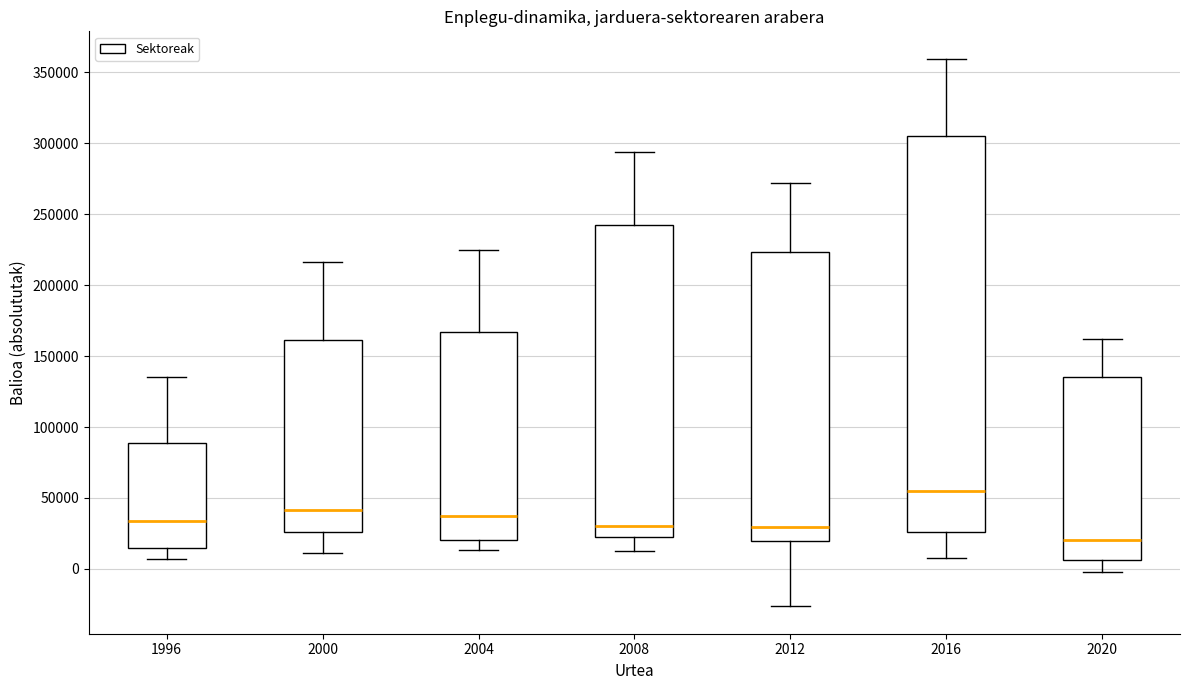

Reading left to right, read every box against the y-axis: the position of its median line, the range the box covers, and the ends of its whiskers. The values are not printed on the chart, so give them approximately, as read against the axis.

1996: median 35000, box 15000 to 90000, whiskers 5000 to 135000
2000: median 40000, box 25000 to 160000, whiskers 10000 to 215000
2004: median 35000, box 20000 to 165000, whiskers 15000 to 225000
2008: median 30000, box 20000 to 240000, whiskers 15000 to 295000
2012: median 30000, box 20000 to 225000, whiskers -25000 to 270000
2016: median 55000, box 25000 to 305000, whiskers 10000 to 360000
2020: median 20000, box 5000 to 135000, whiskers -5000 to 160000